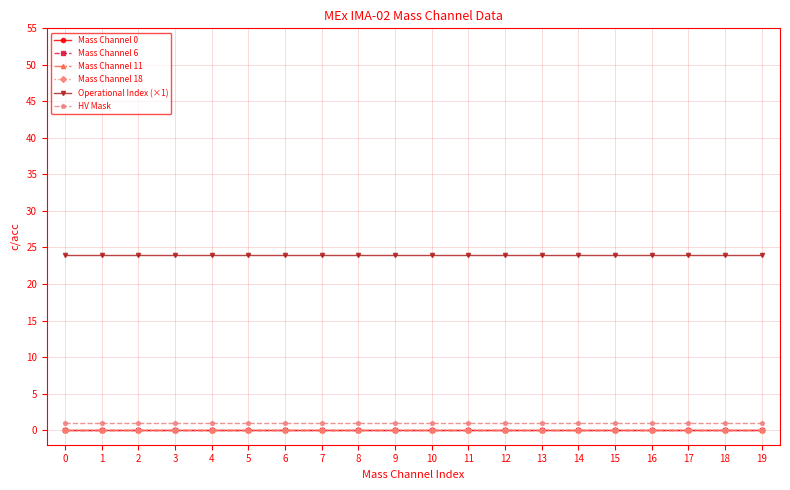

Rank the series by their maximum value, from lowest to highest.

Mass Channel 0, Mass Channel 6, Mass Channel 11, Mass Channel 18, HV Mask, Operational Index (×1)